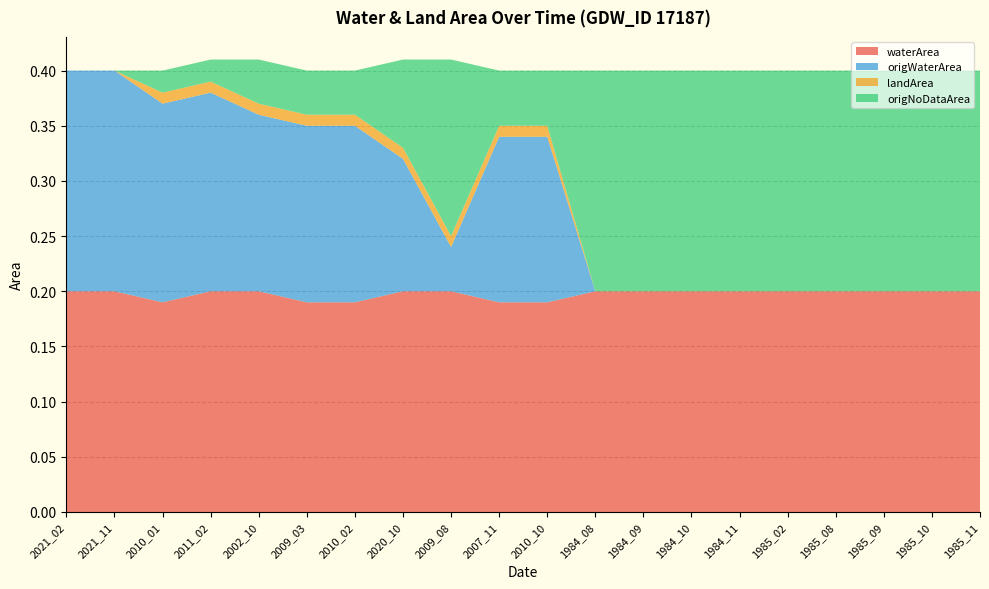

Reading left to right, list all the values displayed in this chart.

waterArea: 0.2	0.2	0.2	0.2	0.2	0.2	0.2	0.2	0.2	0.2	0.2	0.2	0.2	0.2	0.2	0.2	0.2	0.2	0.2	0.2
origWaterArea: 0.2	0.2	0.2	0.2	0.2	0.2	0.2	0.1	0.0	0.1	0.1	0.0	0.0	0.0	0.0	0.0	0.0	0.0	0.0	0.0
landArea: 0.0	0.0	0.0	0.0	0.0	0.0	0.0	0.0	0.0	0.0	0.0	0.0	0.0	0.0	0.0	0.0	0.0	0.0	0.0	0.0
origNoDataArea: 0.0	0.0	0.0	0.0	0.0	0.0	0.0	0.1	0.2	0.1	0.1	0.2	0.2	0.2	0.2	0.2	0.2	0.2	0.2	0.2